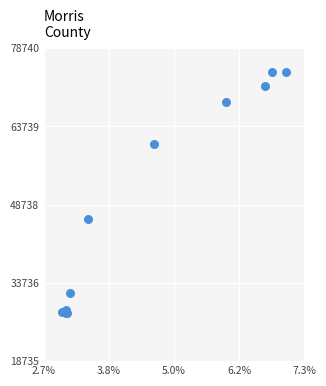

What Y value in the scatter plot is closest to 51046?

46083